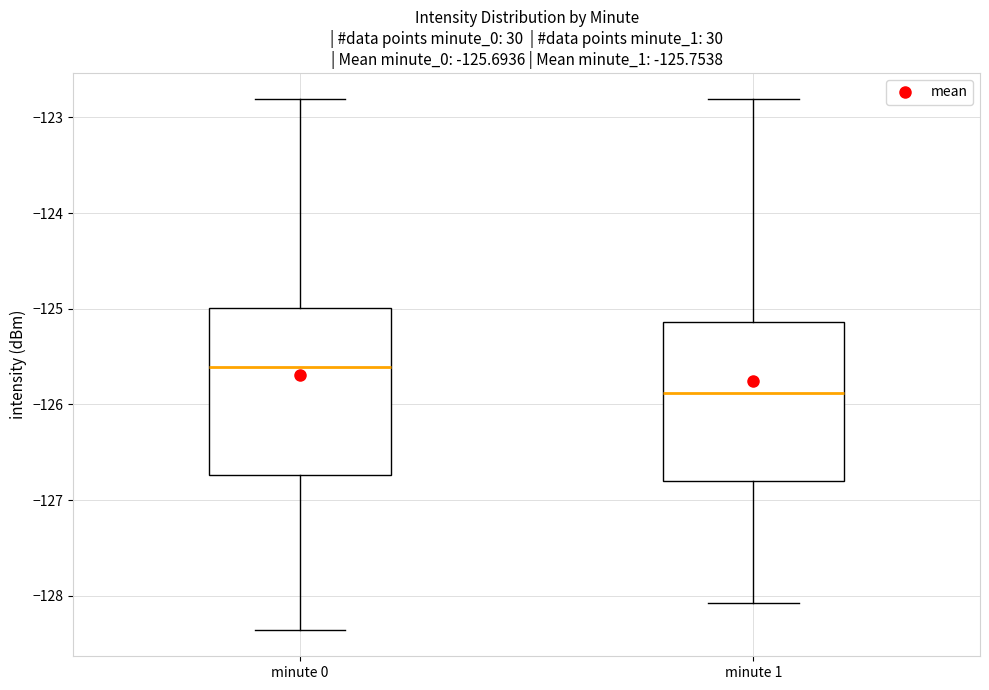

Which box's median line is the highest?

minute 0